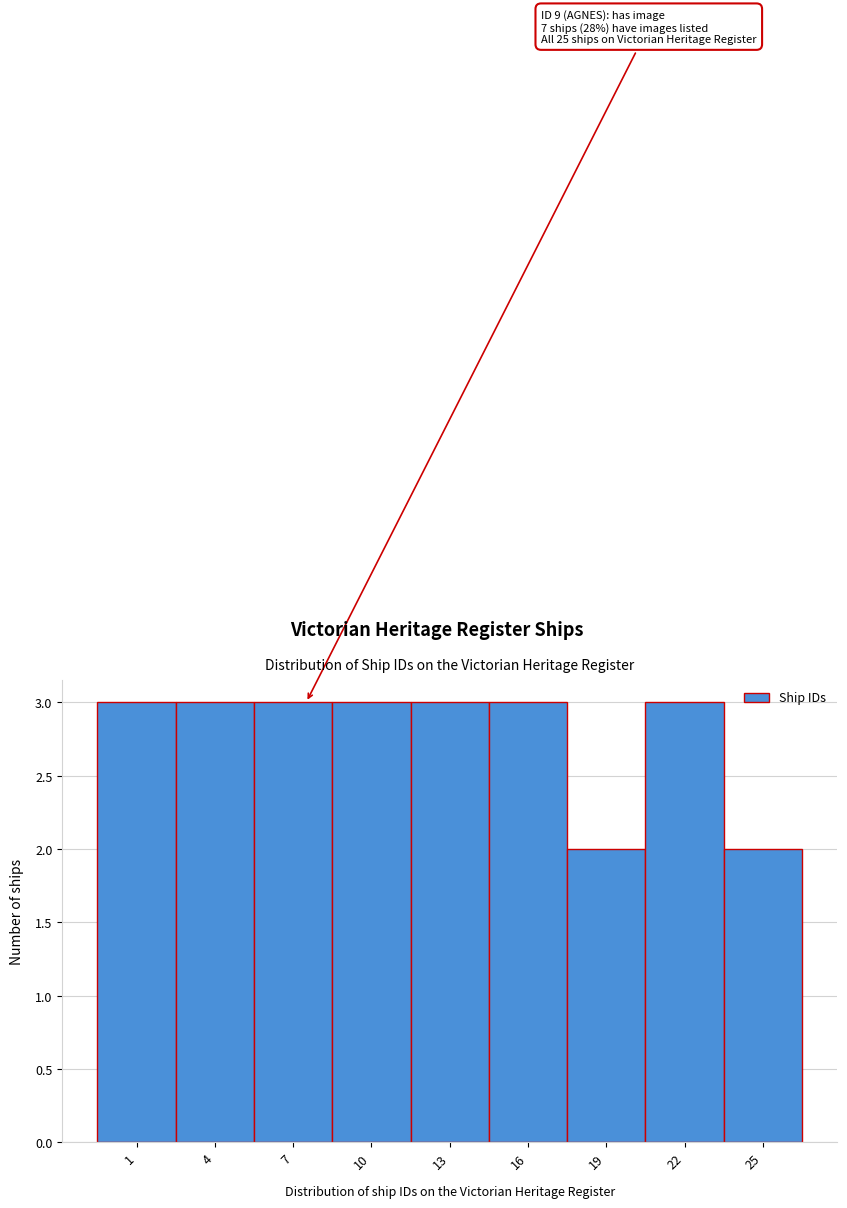

Reading left to right, what are all the values shown in this chart?

1=3	4=3	7=3	10=3	13=3	16=3	19=2	22=3	25=2